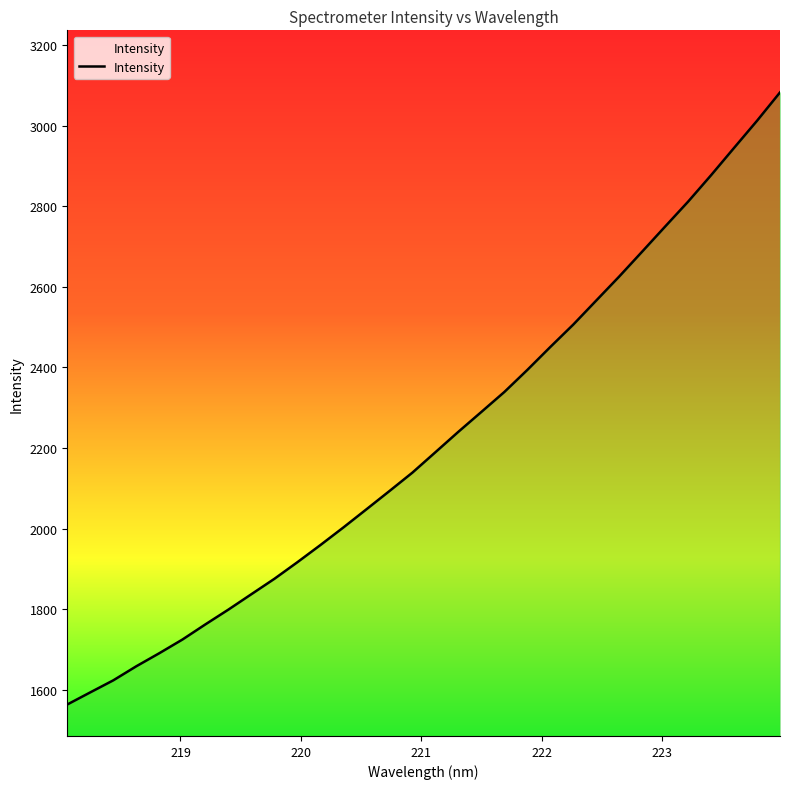

What is the minimum value shown in the chart?

1563.1